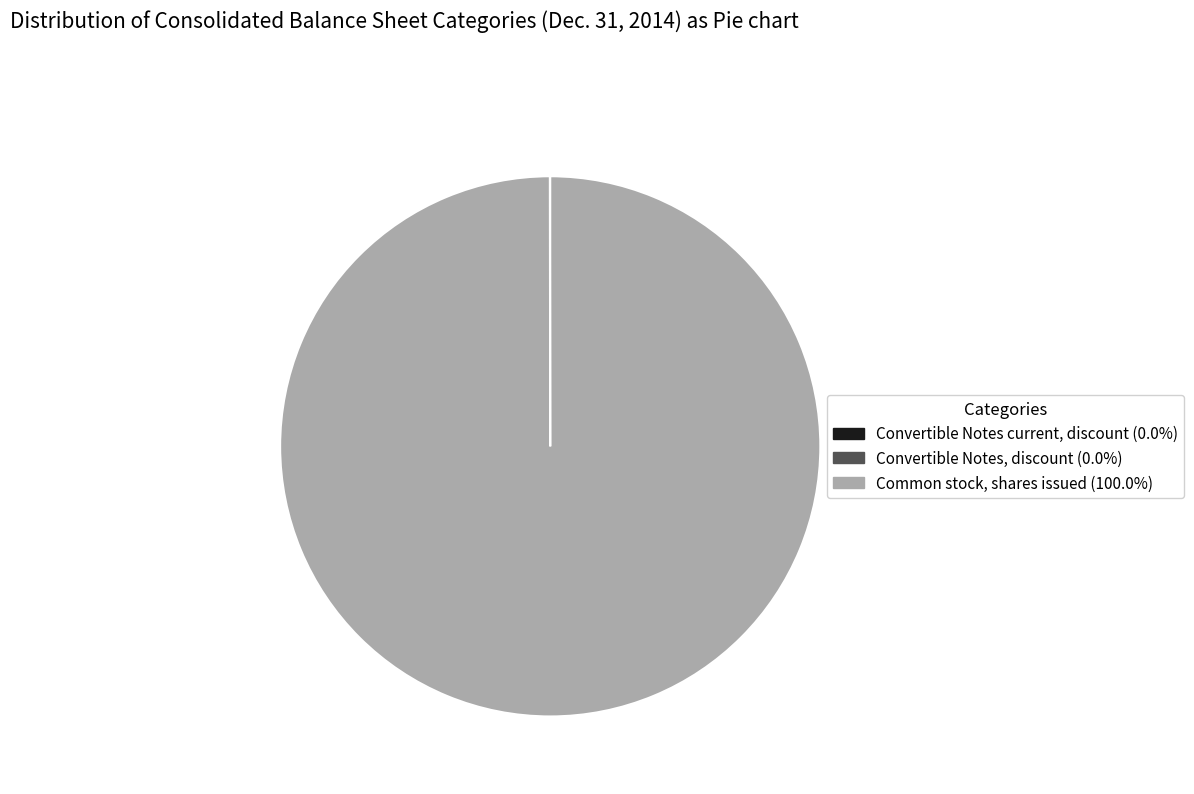

True or false: Common stock, shares issued accounts for 93% of the total.

False